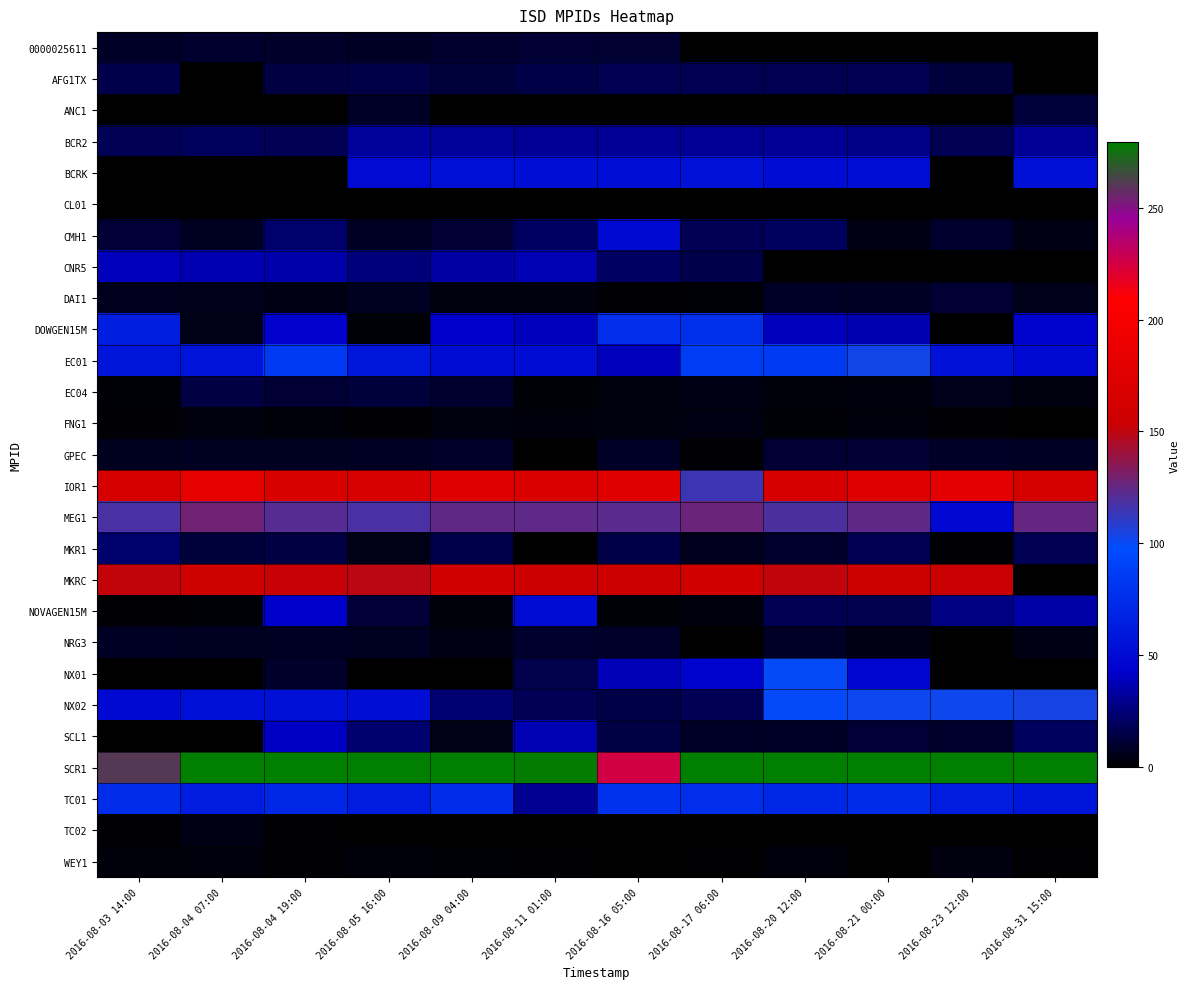

What is the difference between the highest and lowest values at 2016-08-20 12:00?

298.7